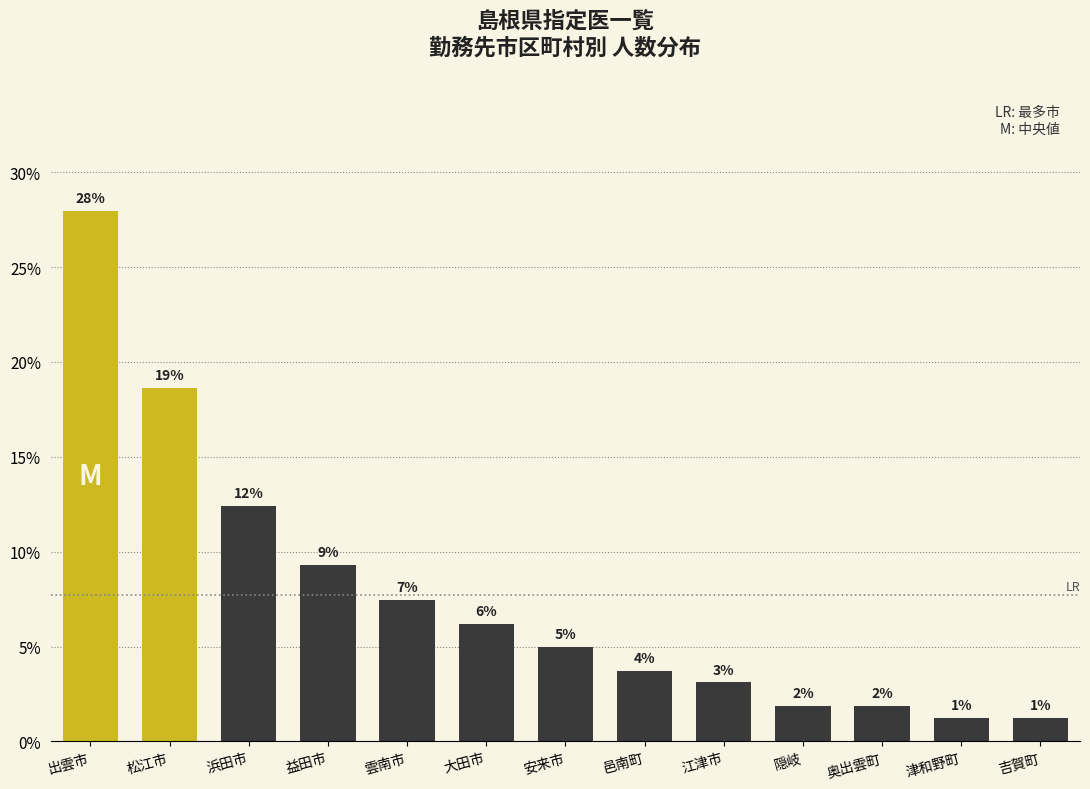

Does the chart contain any negative values?

No